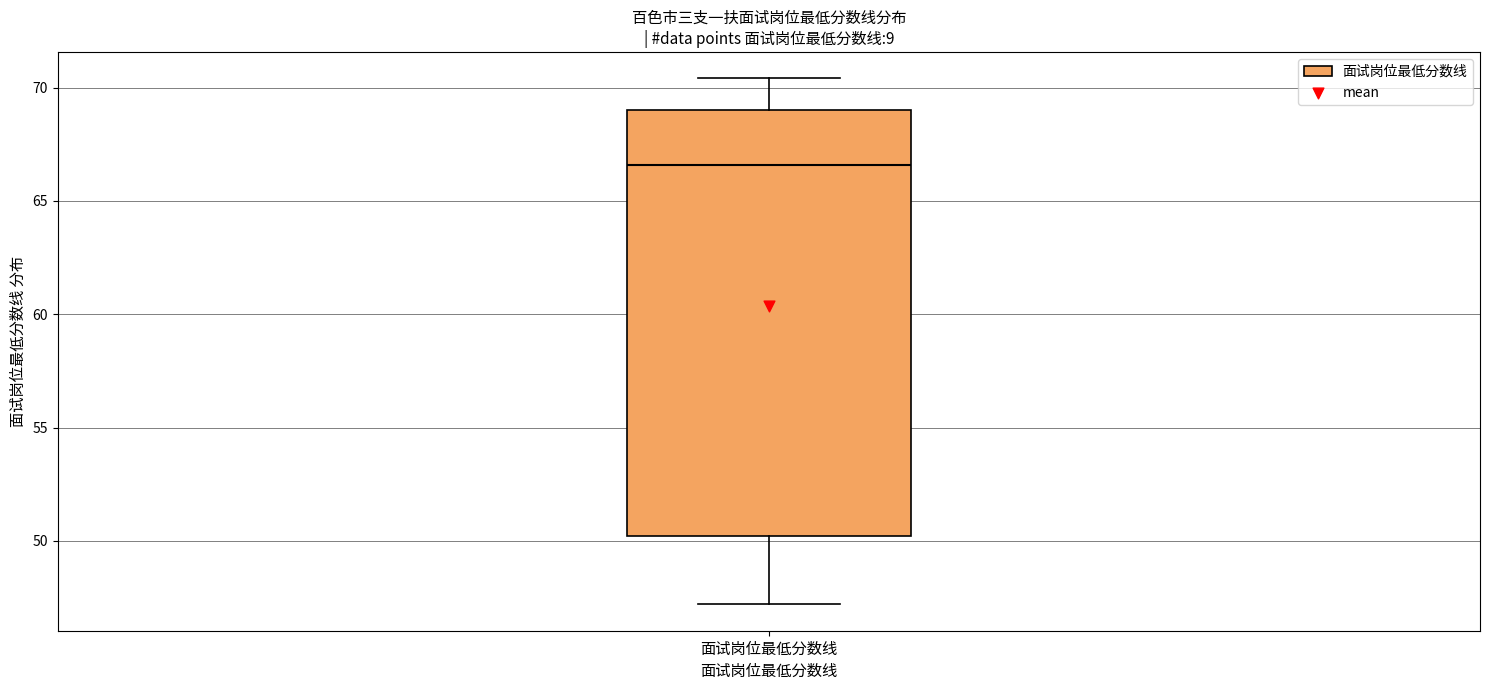

Transcribe this box plot: give where the median line is, the range the box spans, and where the two whiskers end, as read against the y-axis. The values are not printed on the chart, so give them approximately, as read against the axis.

median 66.5, box 50.0 to 69.0, whiskers 47.0 to 70.5